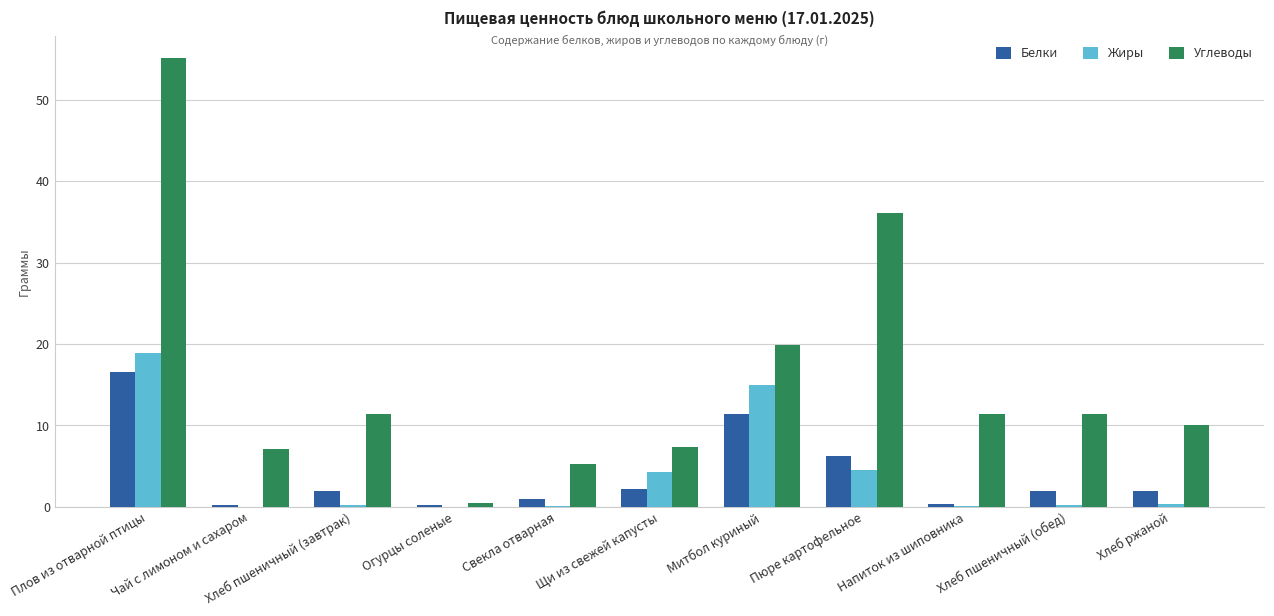

What is the sum of all Белки values?

44.1